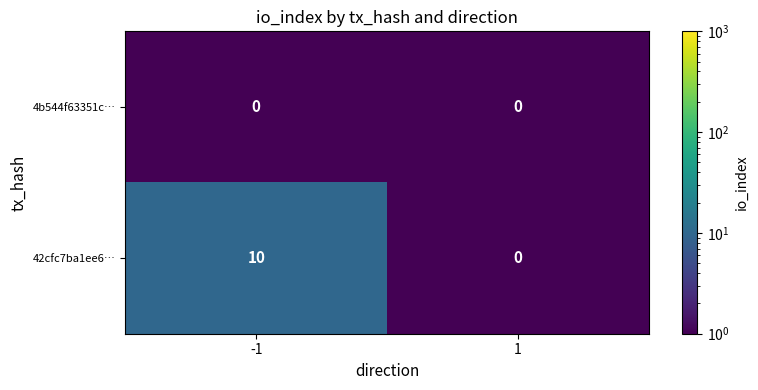

What is the maximum value for 42cfc7ba1ee6…?

10